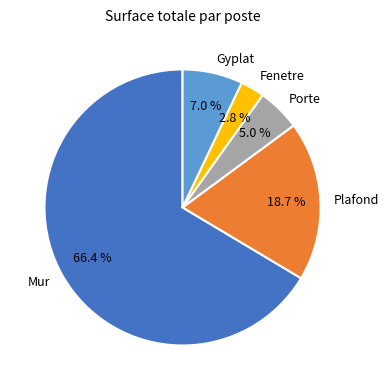

Does any single category account for the majority?

Yes